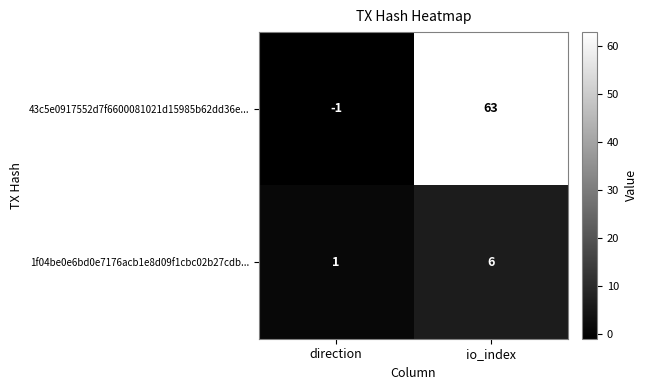

Reading right to left, list all the values displayed in this chart.

43c5e0917552d7f6600081021d15985b62dd36e...: io_index=63	direction=-1
1f04be0e6bd0e7176acb1e8d09f1cbc02b27cdb...: io_index=6	direction=1